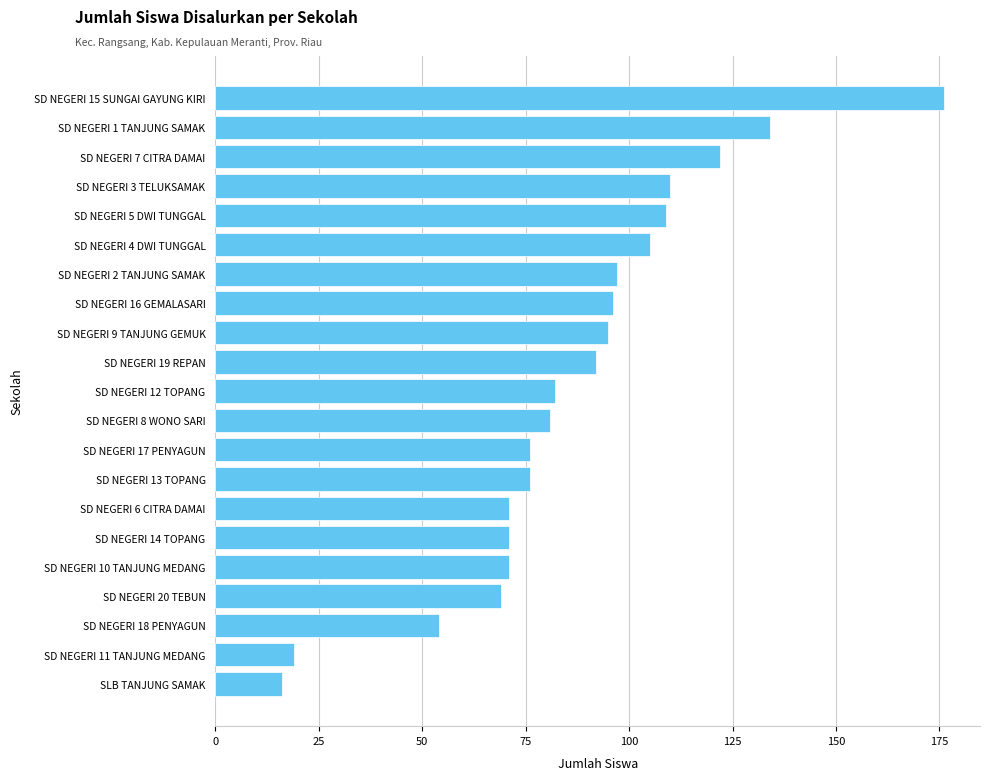

Reading bottom to top, transcribe all the data shown in this chart.

16	19	54	69	71	71	71	76	76	81	82	92	95	96	97	105	109	110	122	134	176